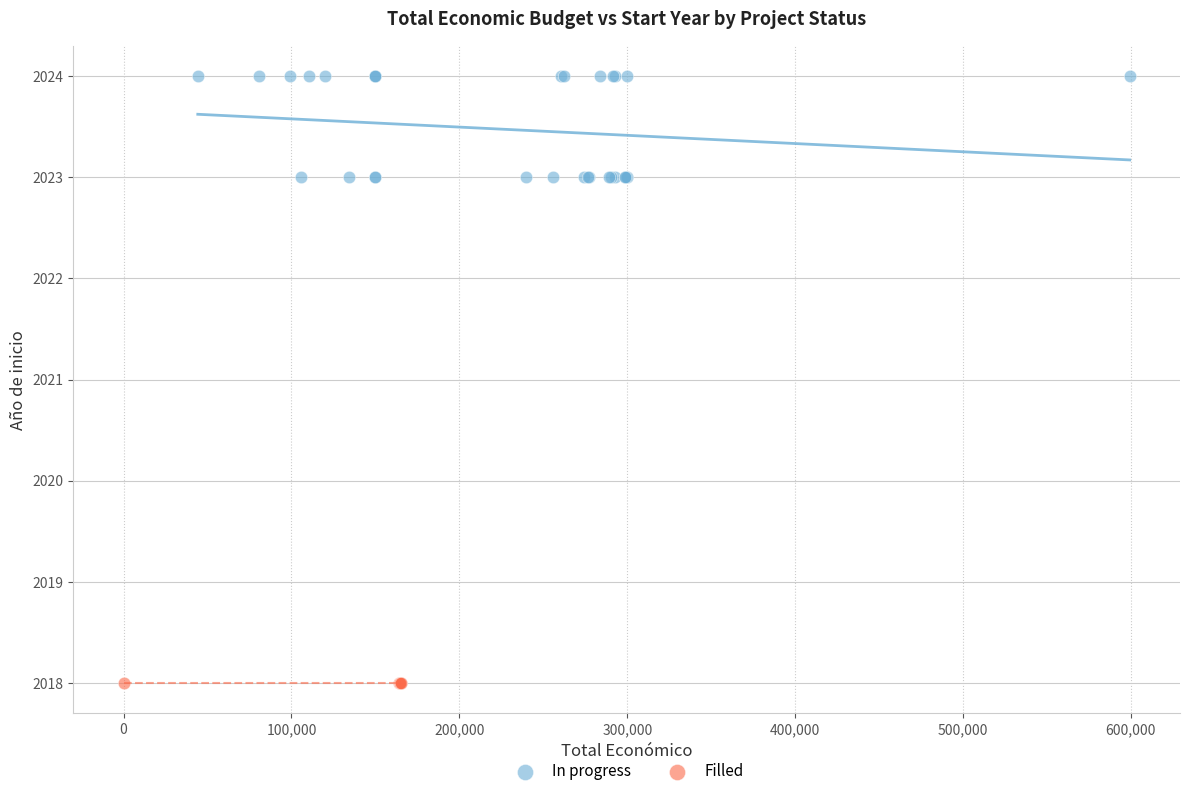

Which series contains the lowest Y value?

Filled